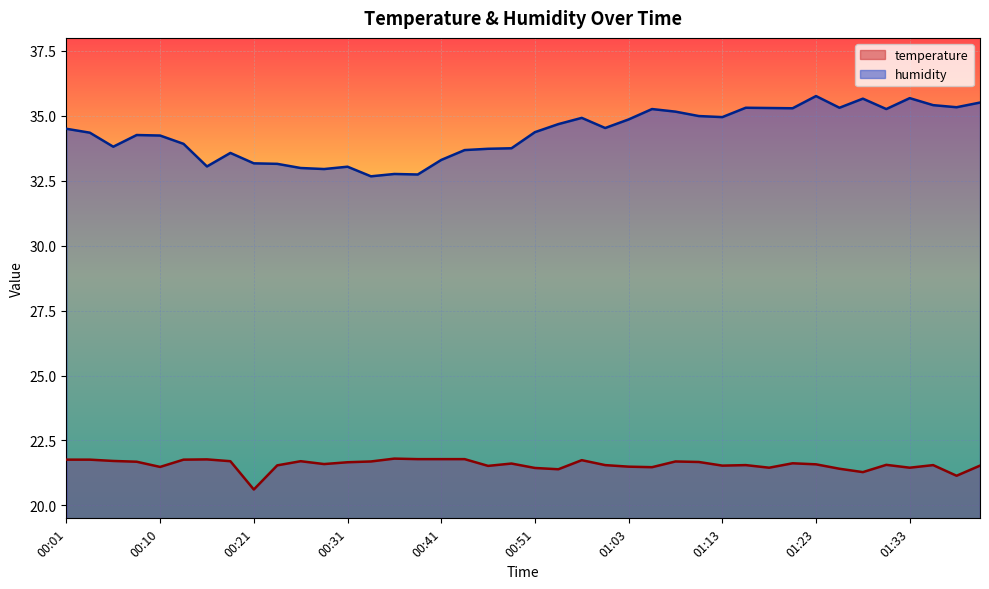

What is the total value across all series at 00:36?

54.6